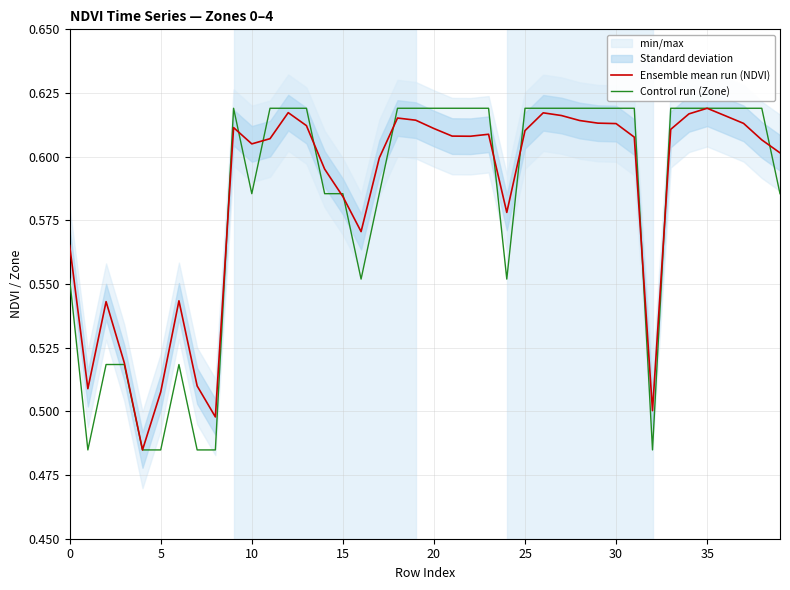

What is the lowest value of the Control run (Zone) series?

0.5